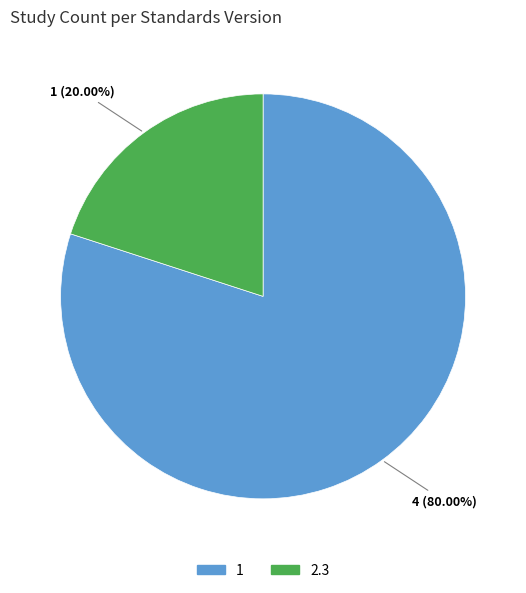

Does any single category account for the majority?

Yes